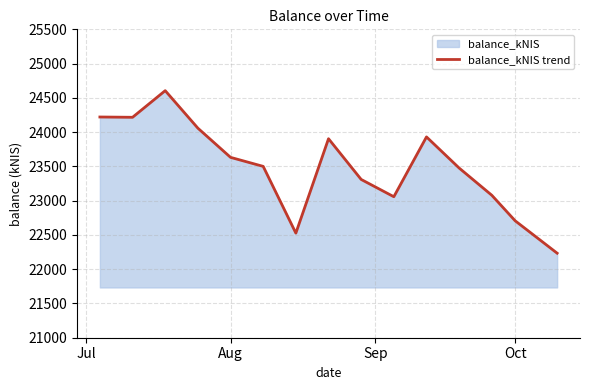

What is the maximum value shown in the chart?

24605.2